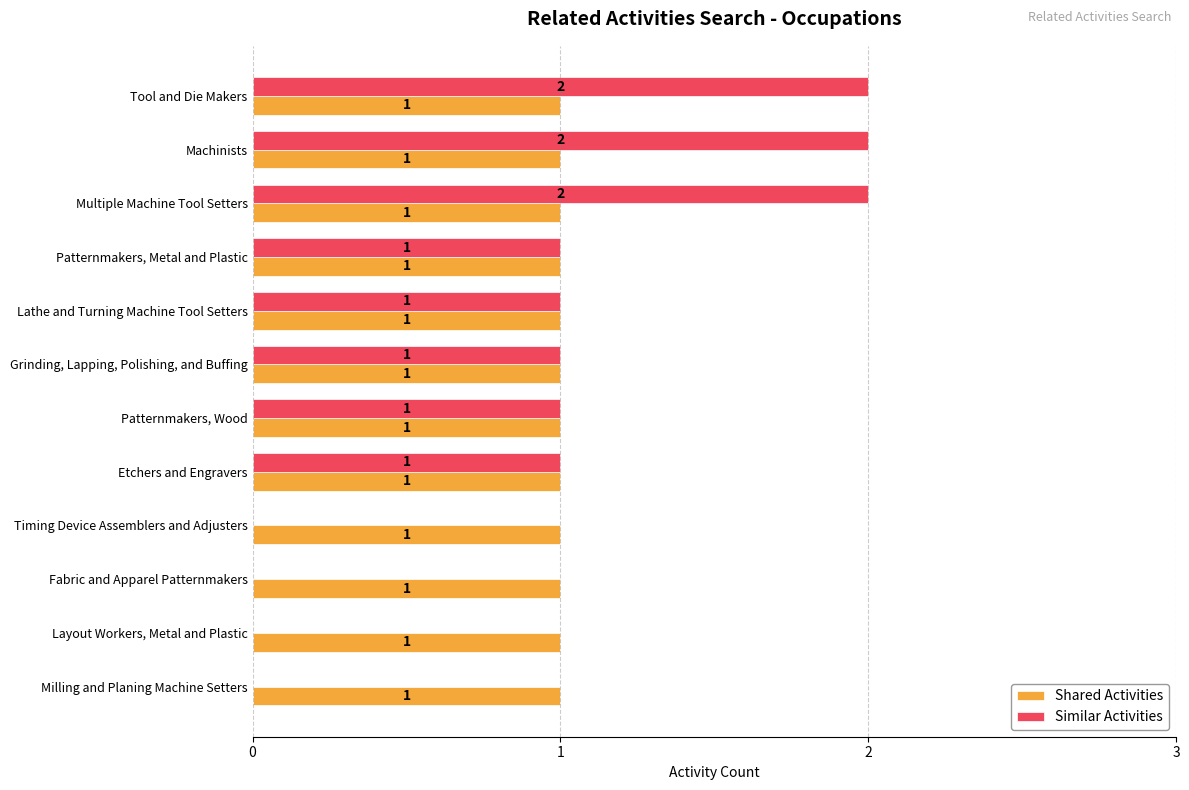

What is the greatest value displayed?

2